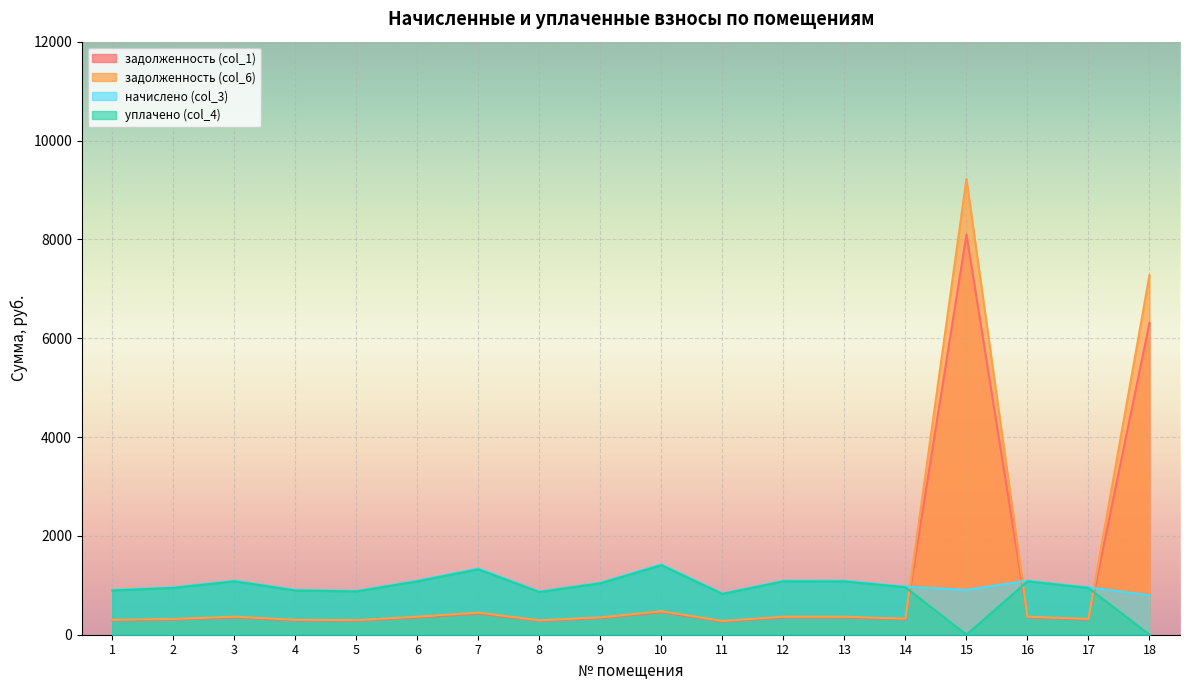

What is the value of the начислено (col_3) point at the 16th from the left?

1095.1